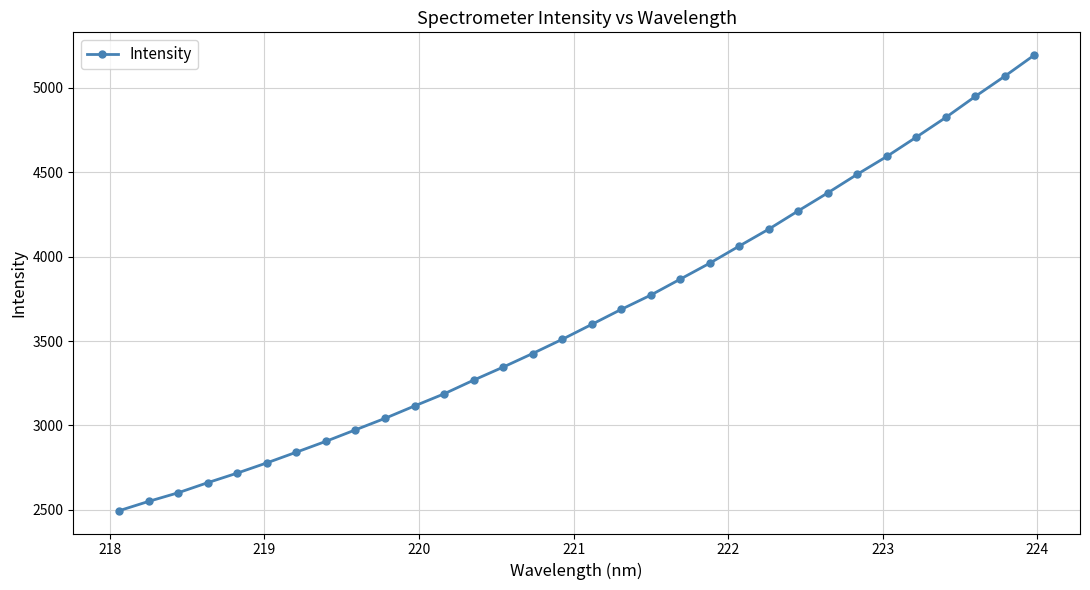

How many values exceed 3598?

16